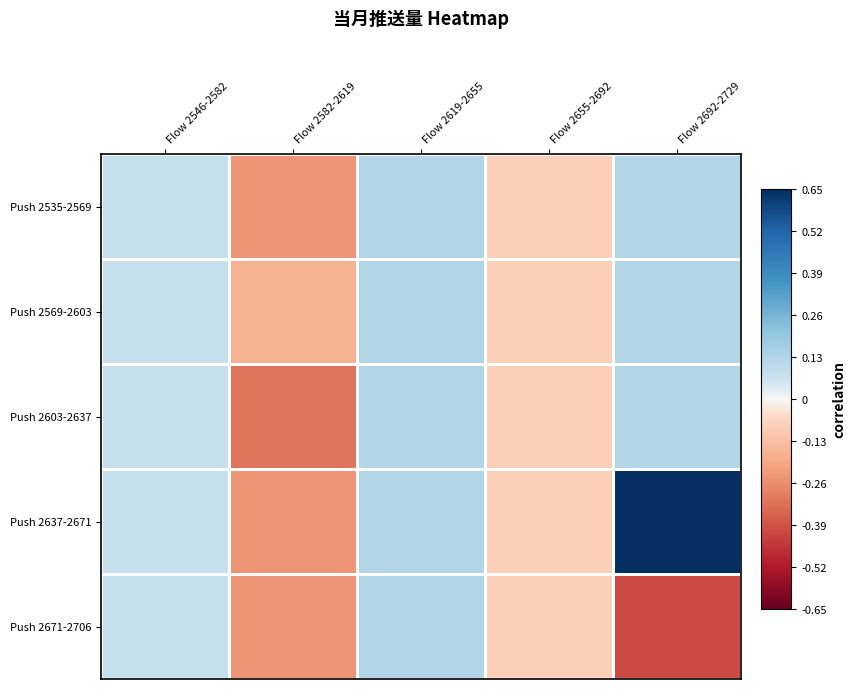

What is the sum of the Push 2603-2637 values at Flow 2546-2582 and Flow 2619-2655?

0.2